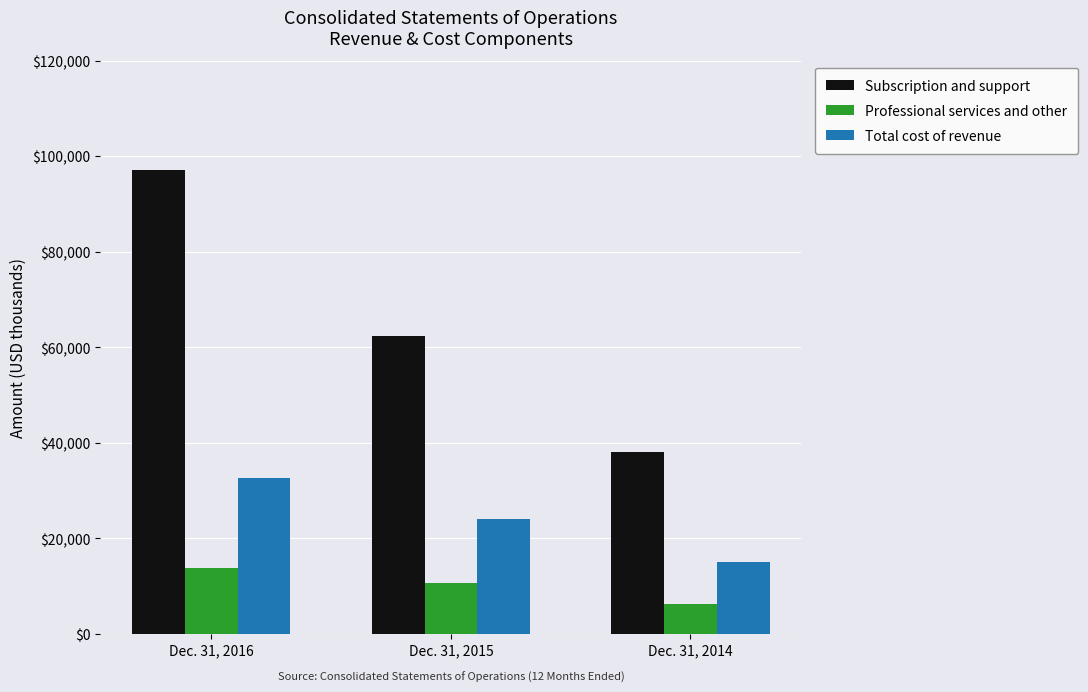

At which category does the chart reach its peak across all series?

Dec. 31, 2016